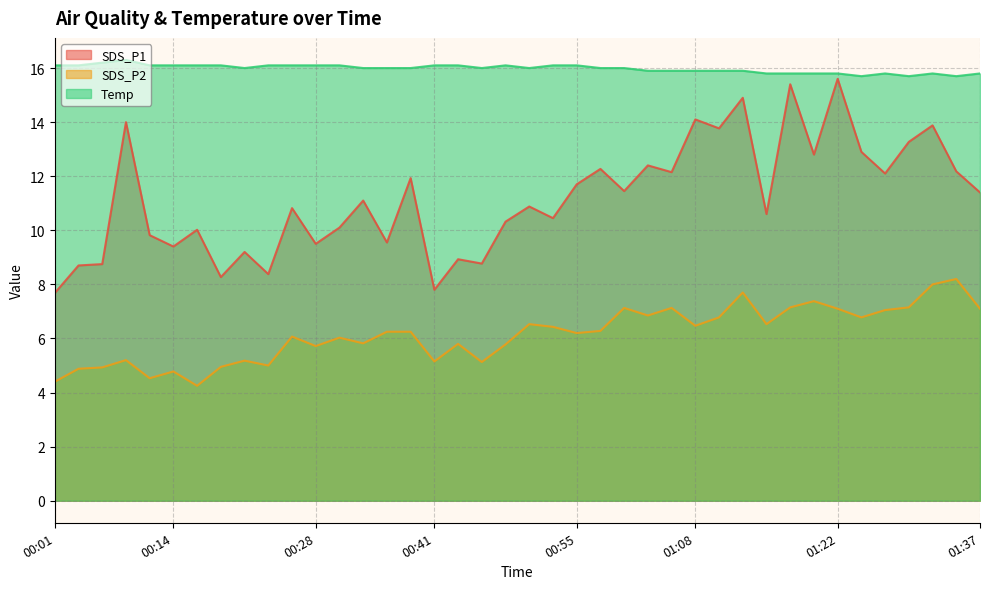

What are all the series names shown in the legend?

SDS_P1, SDS_P2, Temp